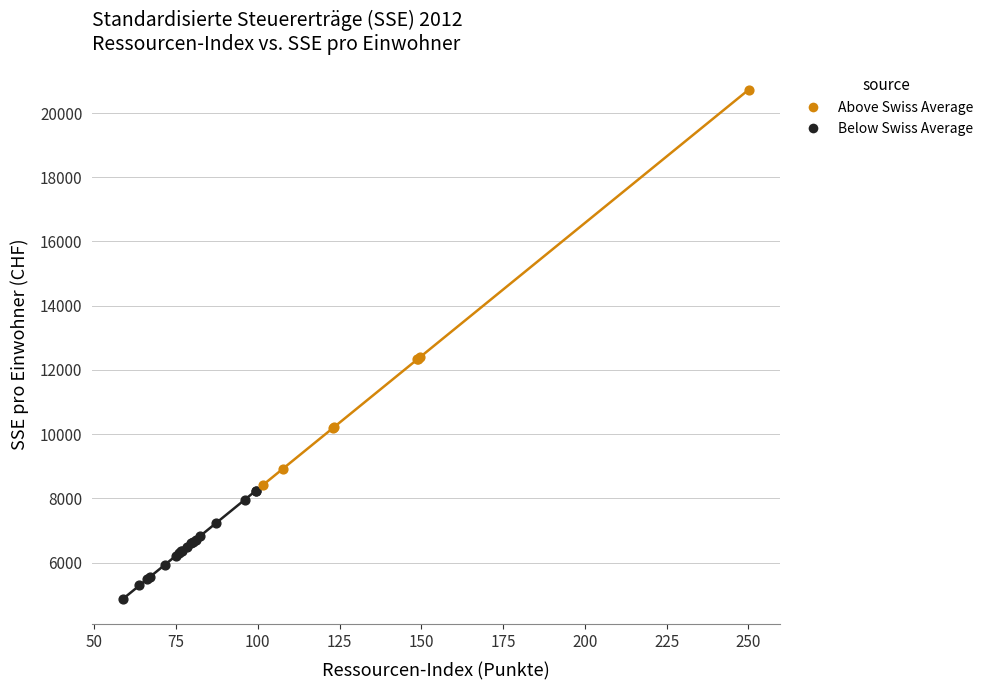

Which series has the widest spread of Y values?

Above Swiss Average